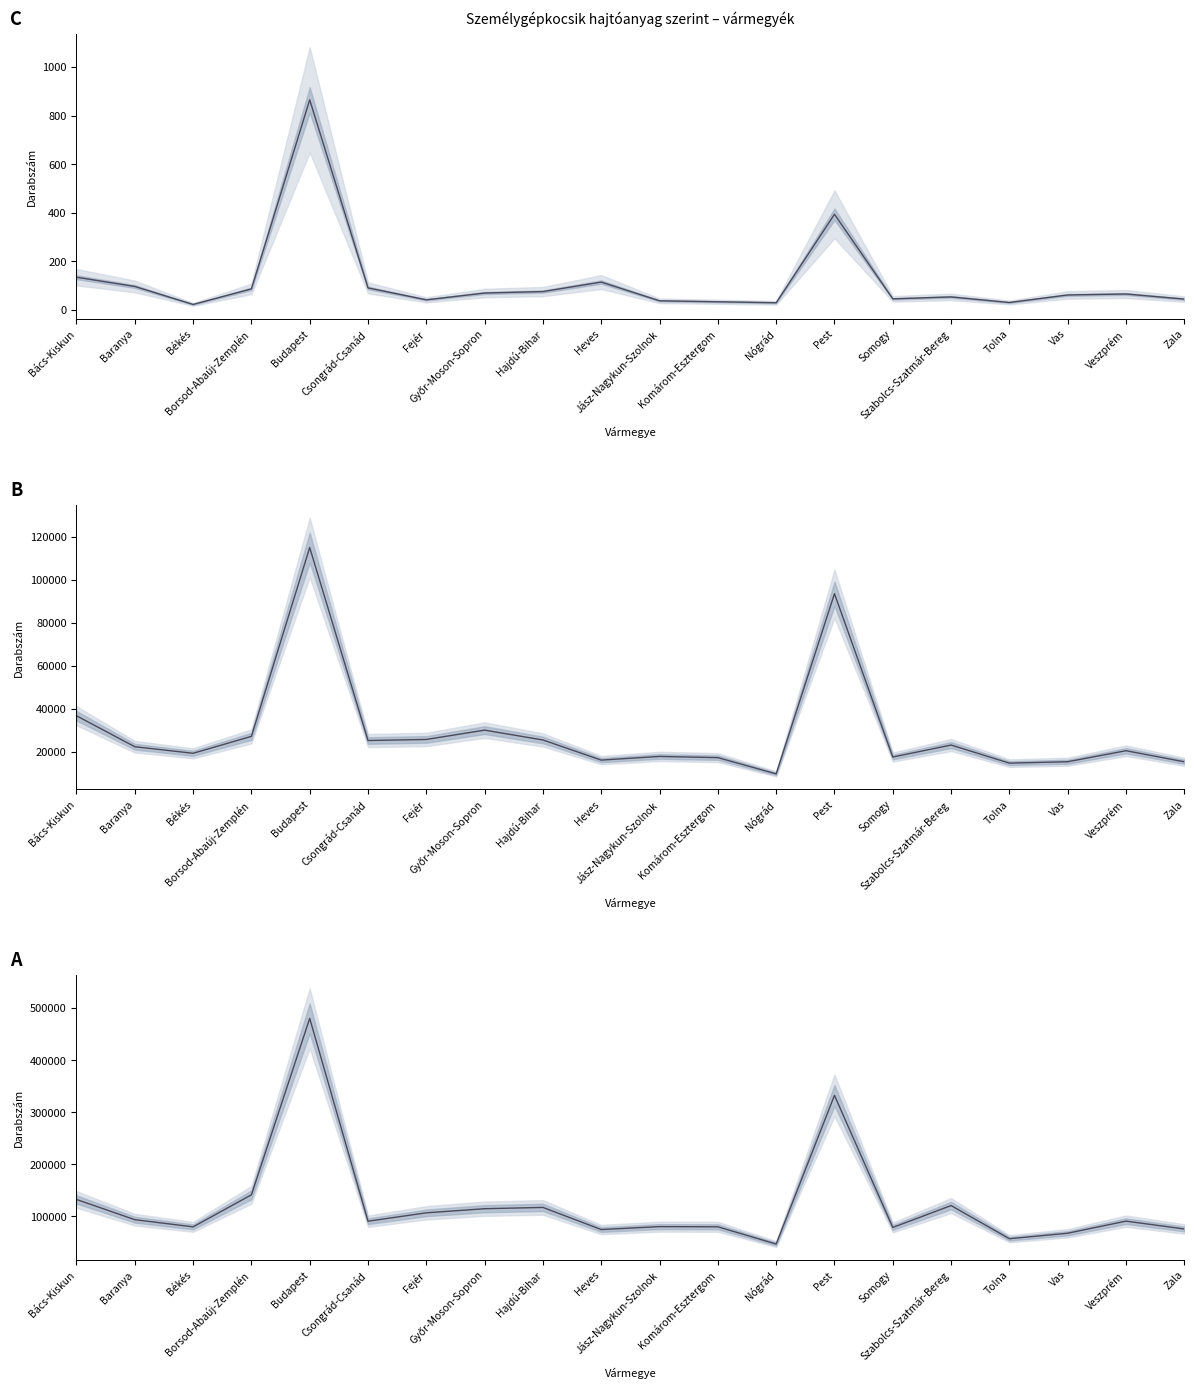

True or false: Benzin and Hibrid intersect in this chart.

False